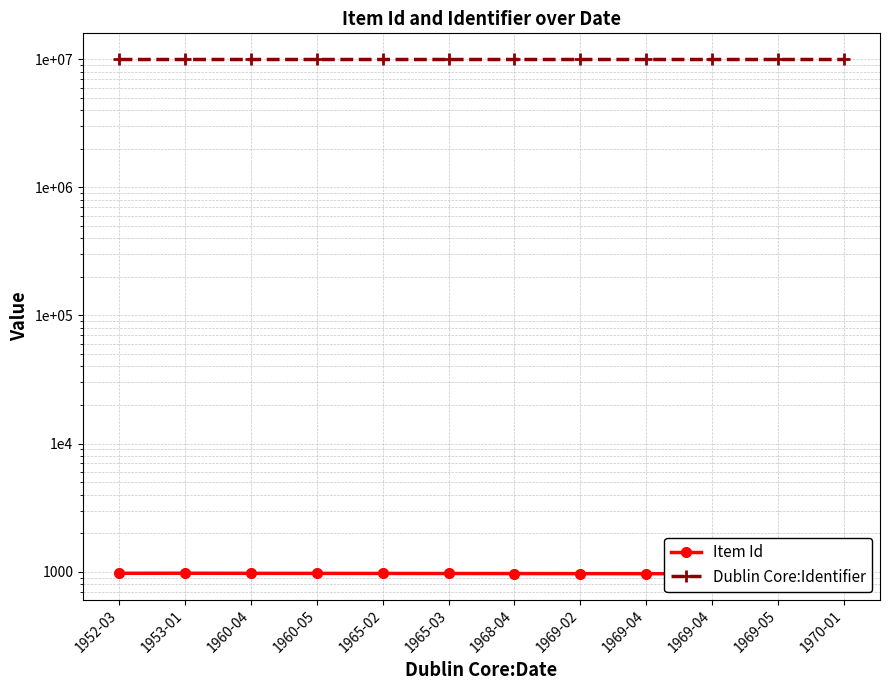

Count the number of data series in this chart.

2